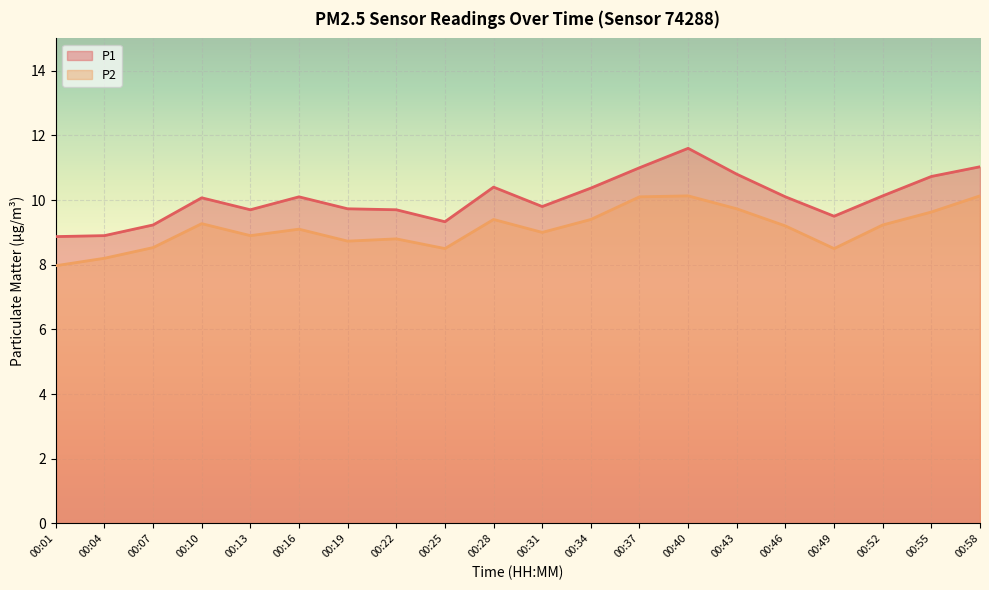

At which category is the sum across all series the highest?

00:40